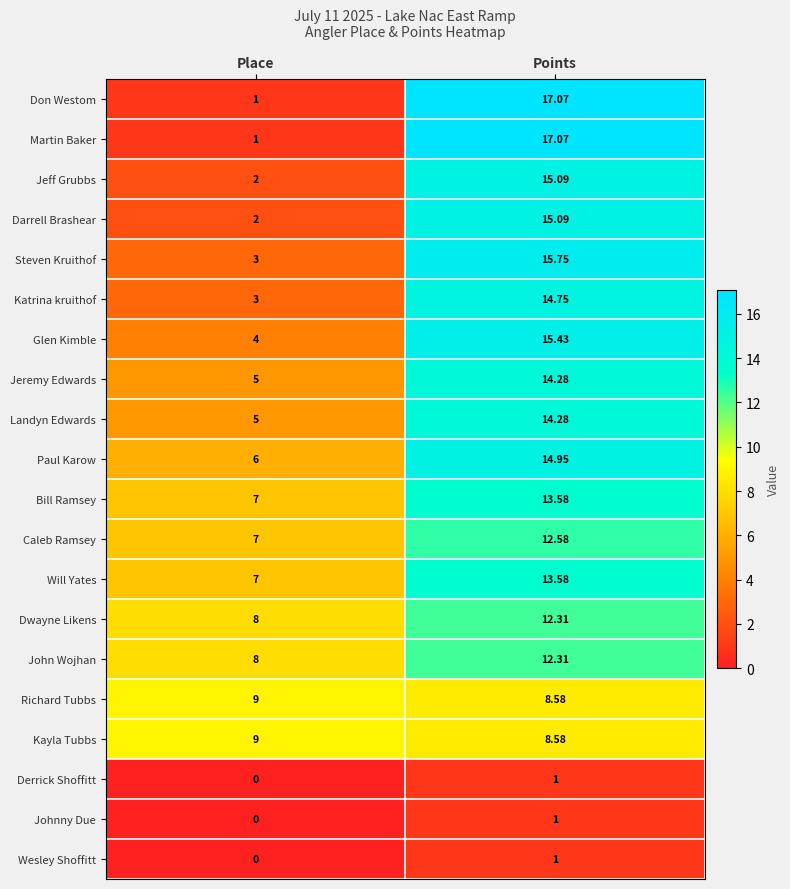

How many data points does each series have?

2